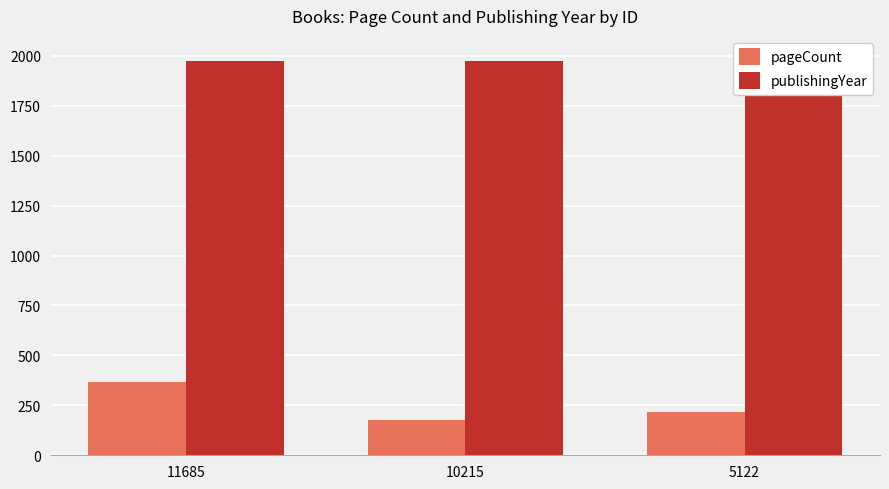

What is the maximum value shown in the chart?

1976